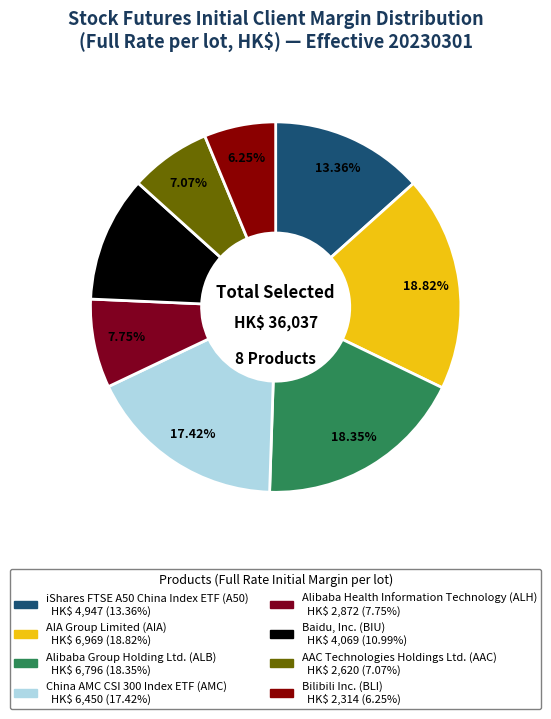

Which slice is the smallest?

Bilibili Inc. (BLI)